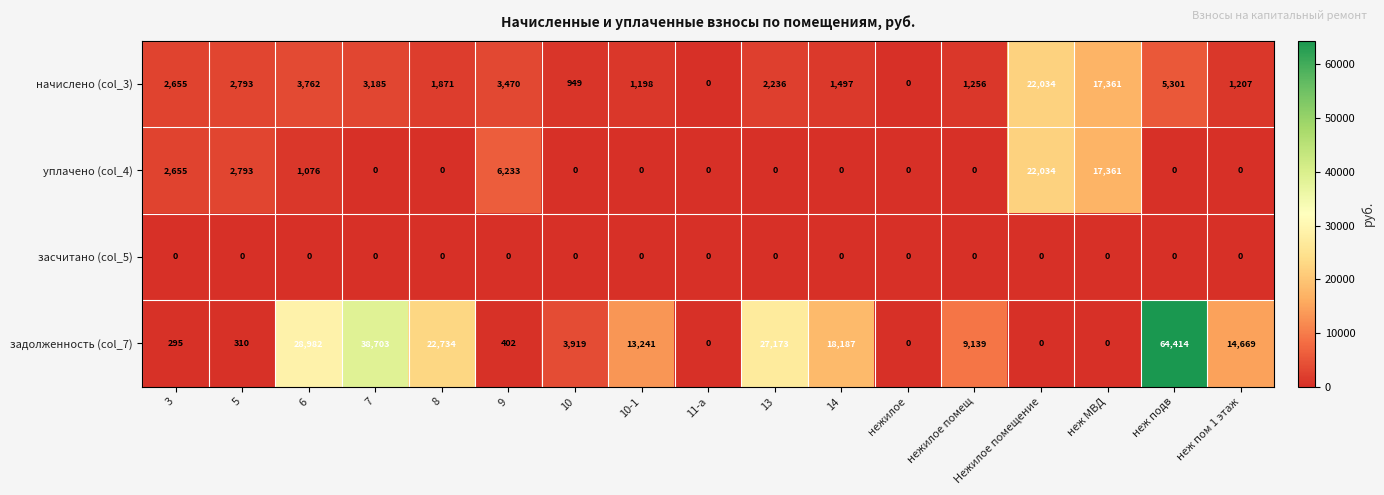

How many categories are shown in the chart?

17